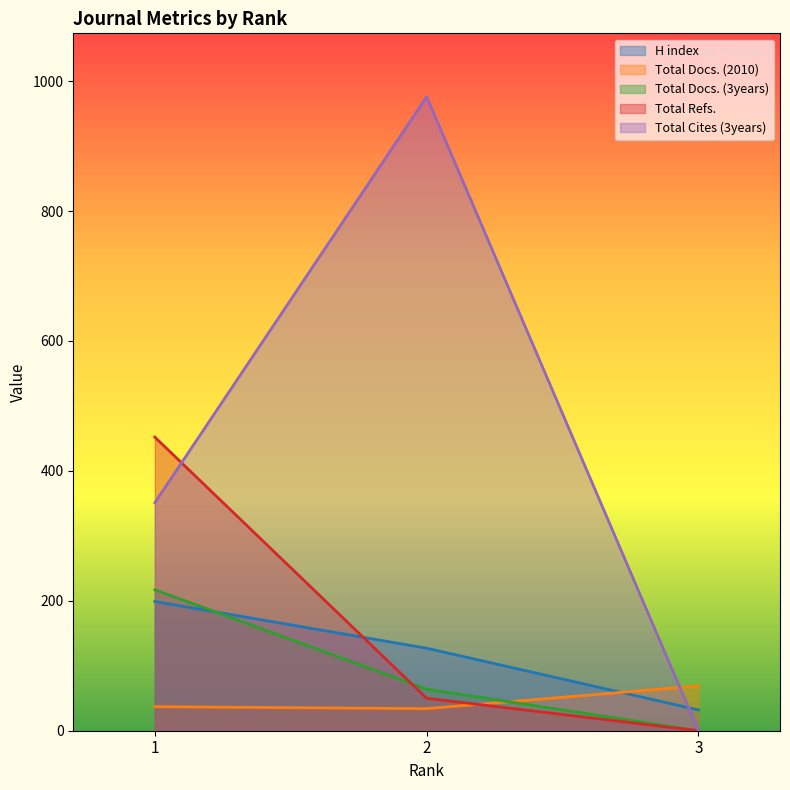

The Total Docs. (3years) series shows -100 at 3. True or false?

False